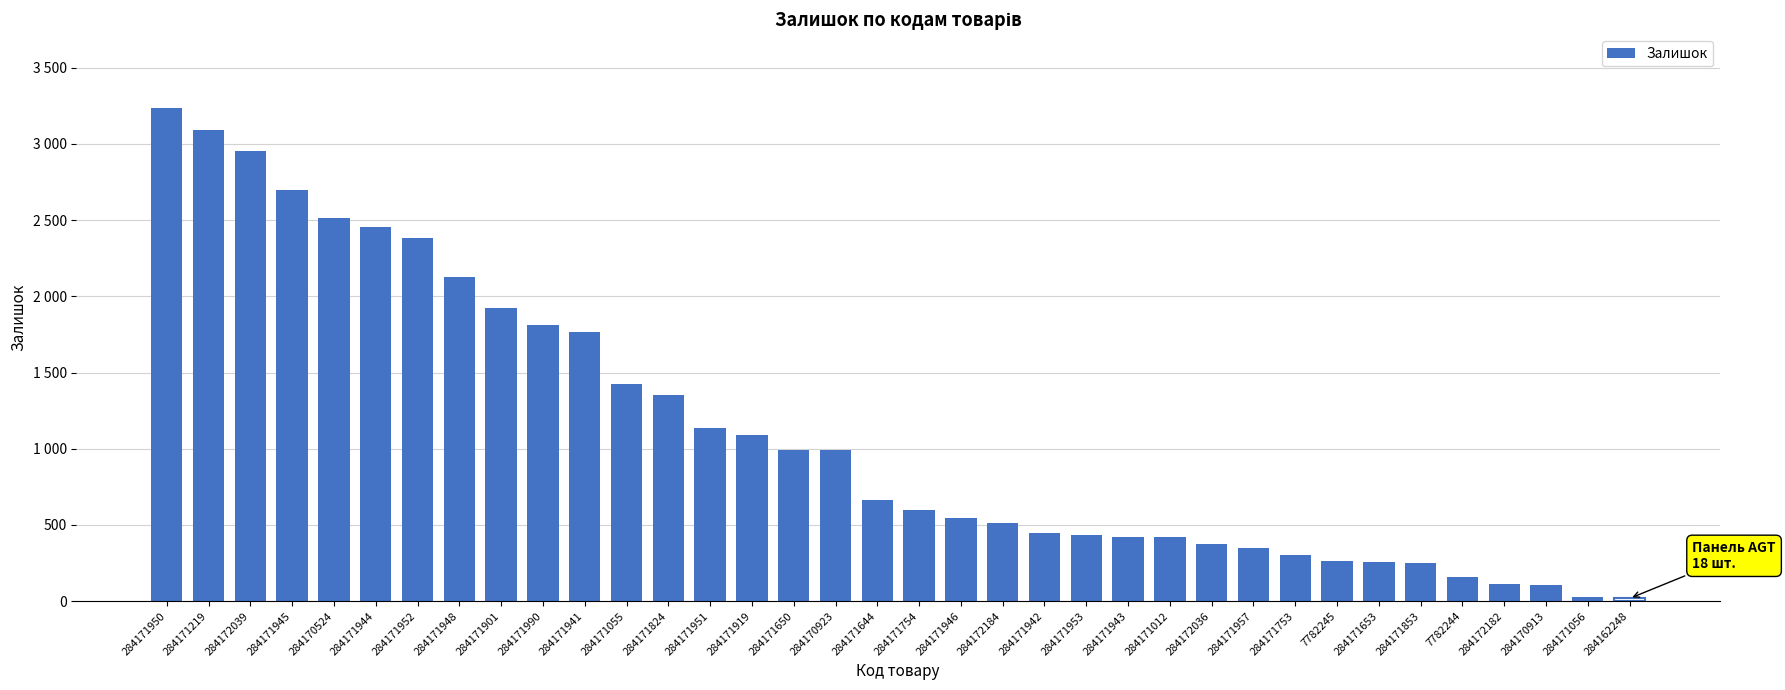

What is the difference between the maximum and minimum values?

3217